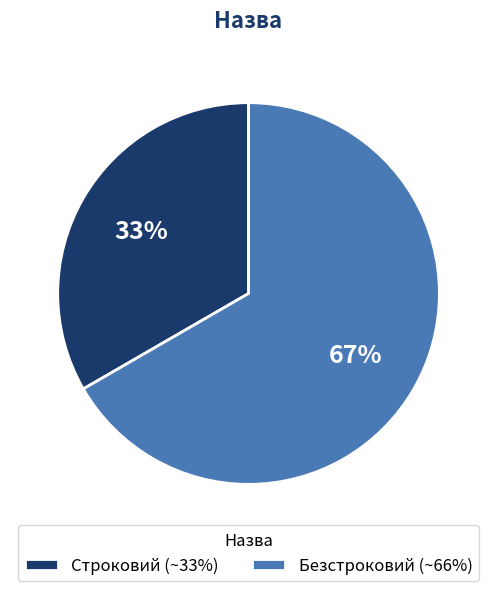

Approximately how many times larger is the value at Строковий compared to Безстроковий?

0.5